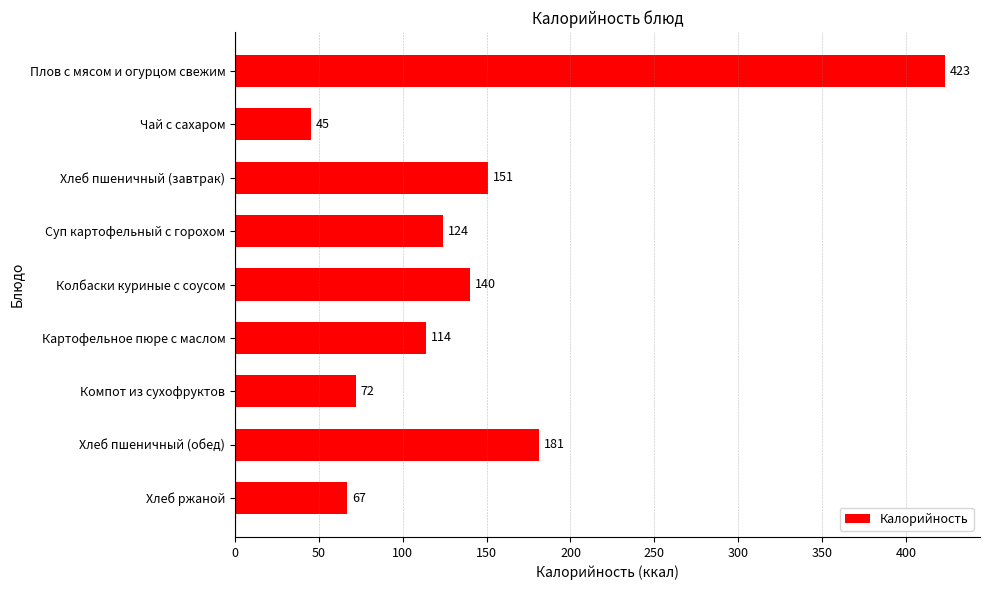

Which has a higher value, Колбаски куриные с соусом or Компот из сухофруктов?

Колбаски куриные с соусом